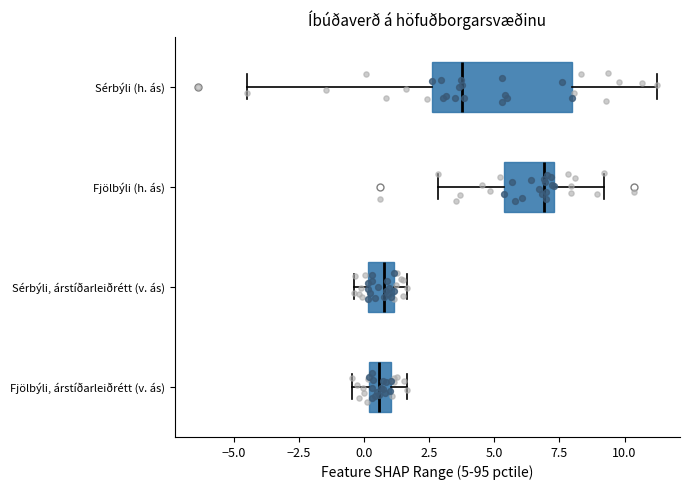

Reading bottom to top, read every box against the x-axis: the position of its median line, the range the box covers, and the ends of its whiskers. The values are not printed on the chart, so give them approximately, as read against the axis.

Fjölbýli, árstíðarleiðrétt (v. ás): median 0.5, box 0.0 to 1.0, whiskers -0.5 to 1.5
Sérbýli, árstíðarleiðrétt (v. ás): median 1.0 (inside the box), box 0.0 to 1.0, whiskers -0.5 to 1.5
Fjölbýli (h. ás): median 7.0, box 5.5 to 7.5, whiskers 3.0 to 9.0
Sérbýli (h. ás): median 3.5, box 2.5 to 8.0, whiskers -4.5 to 11.5